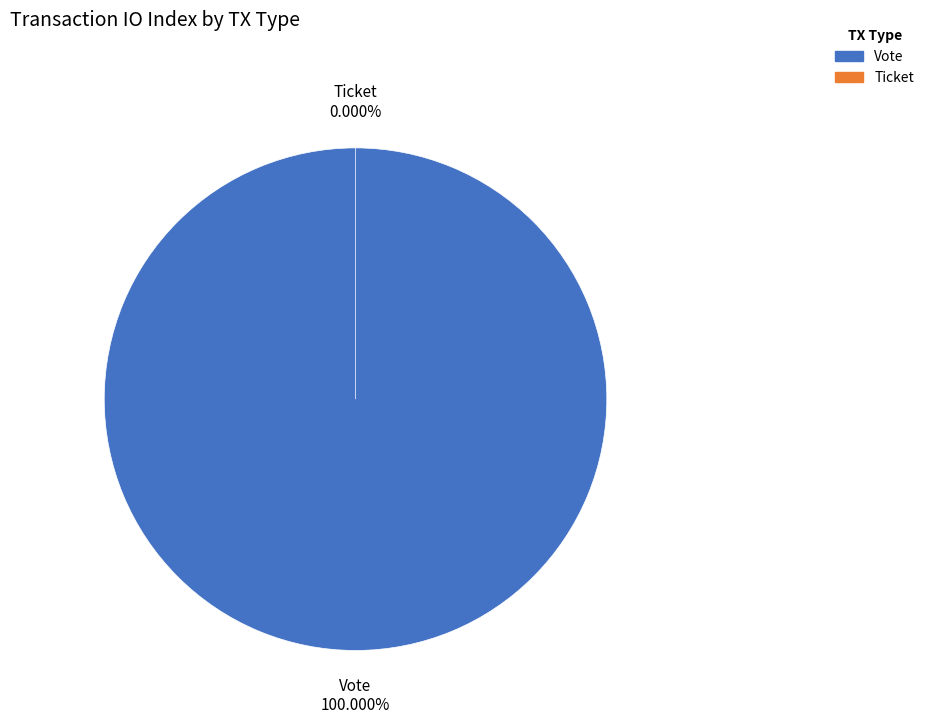

To the nearest percent, what is the average slice percentage?

50%